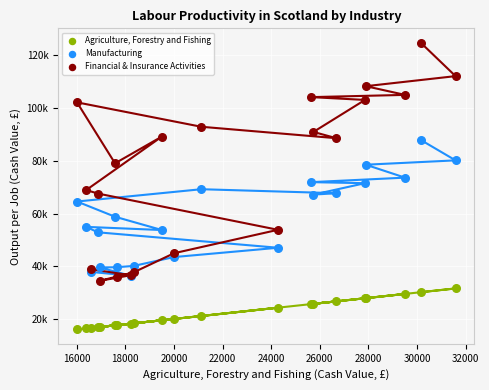

What are all the series names shown in the legend?

Agriculture, Forestry and Fishing, Manufacturing, Financial & Insurance Activities